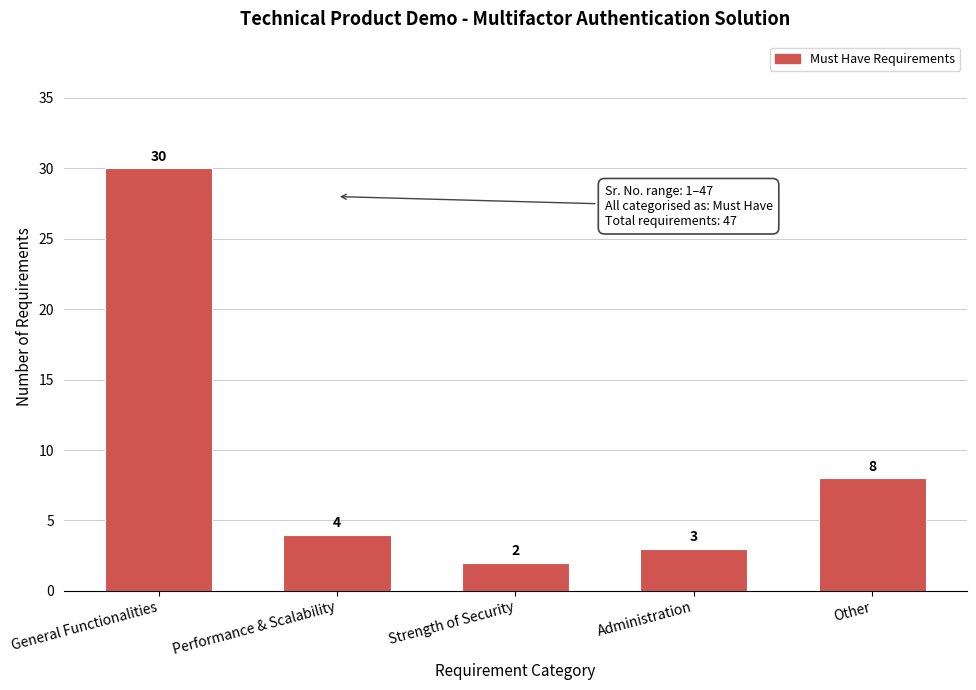

Reading left to right, what are all the values shown in this chart?

General Functionalities=30	Performance & Scalability=4	Strength of Security=2	Administration=3	Other=8